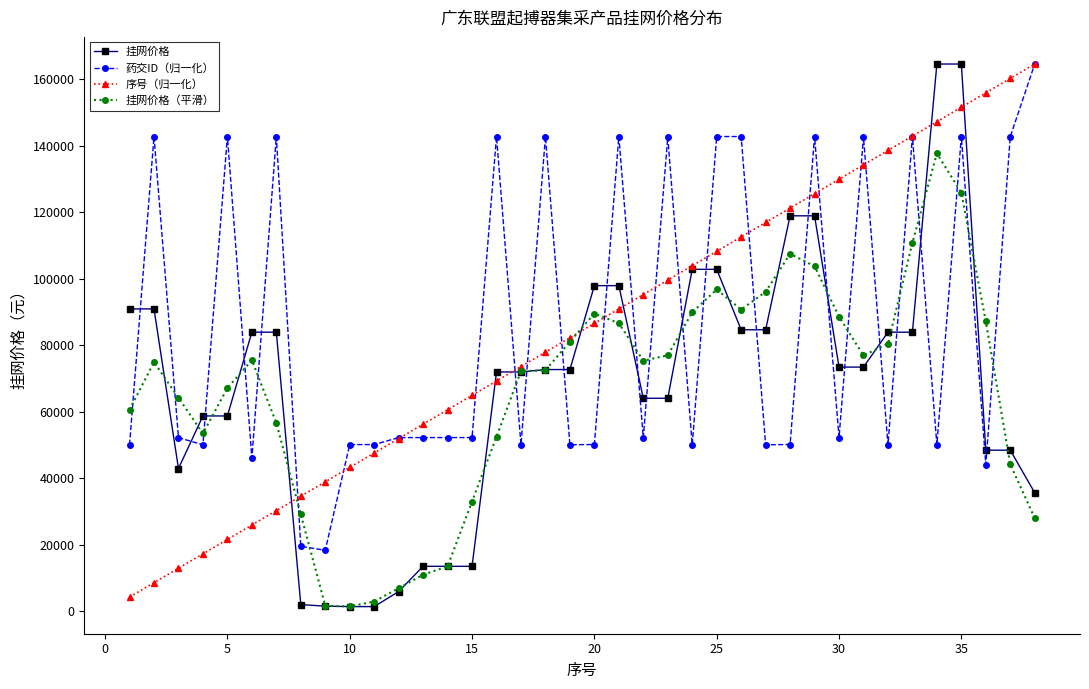

After their last crossing, which series has the higher values: 药交ID（归一化） or 挂网价格?

药交ID（归一化）